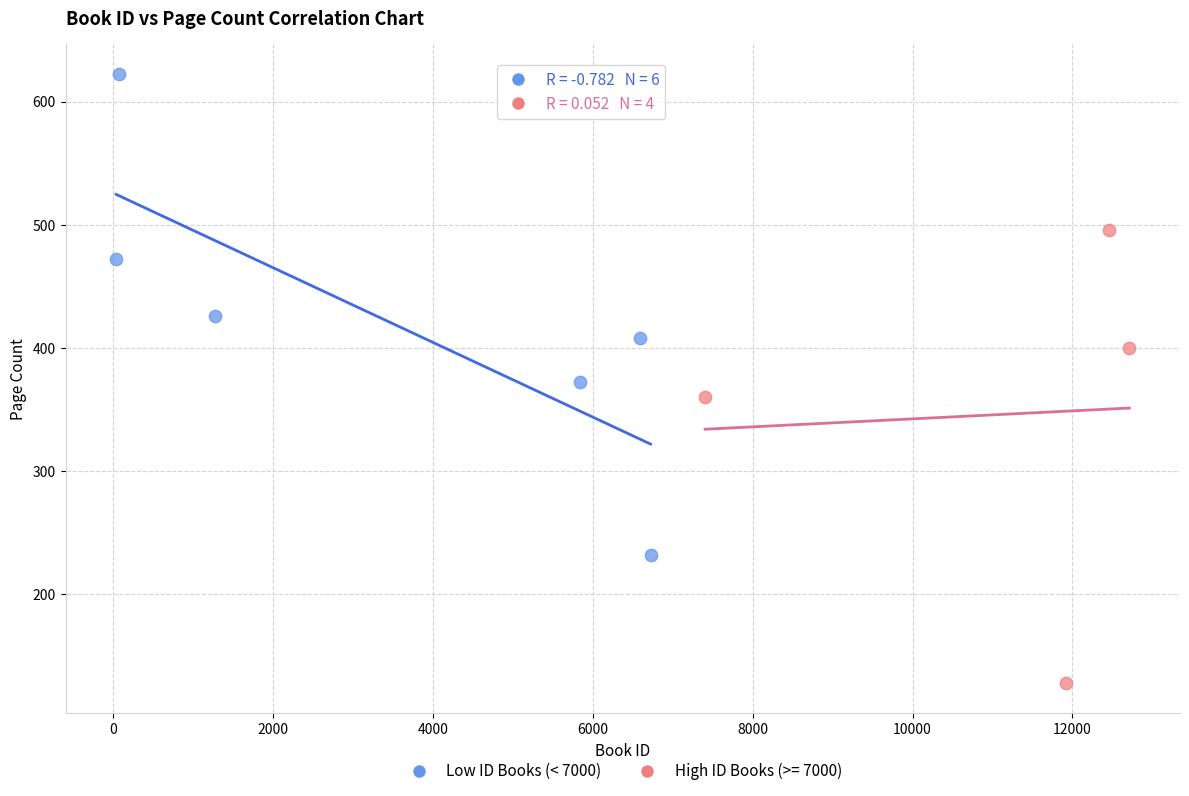

Which series has the widest spread of Y values?

Low ID Books (< 7000)